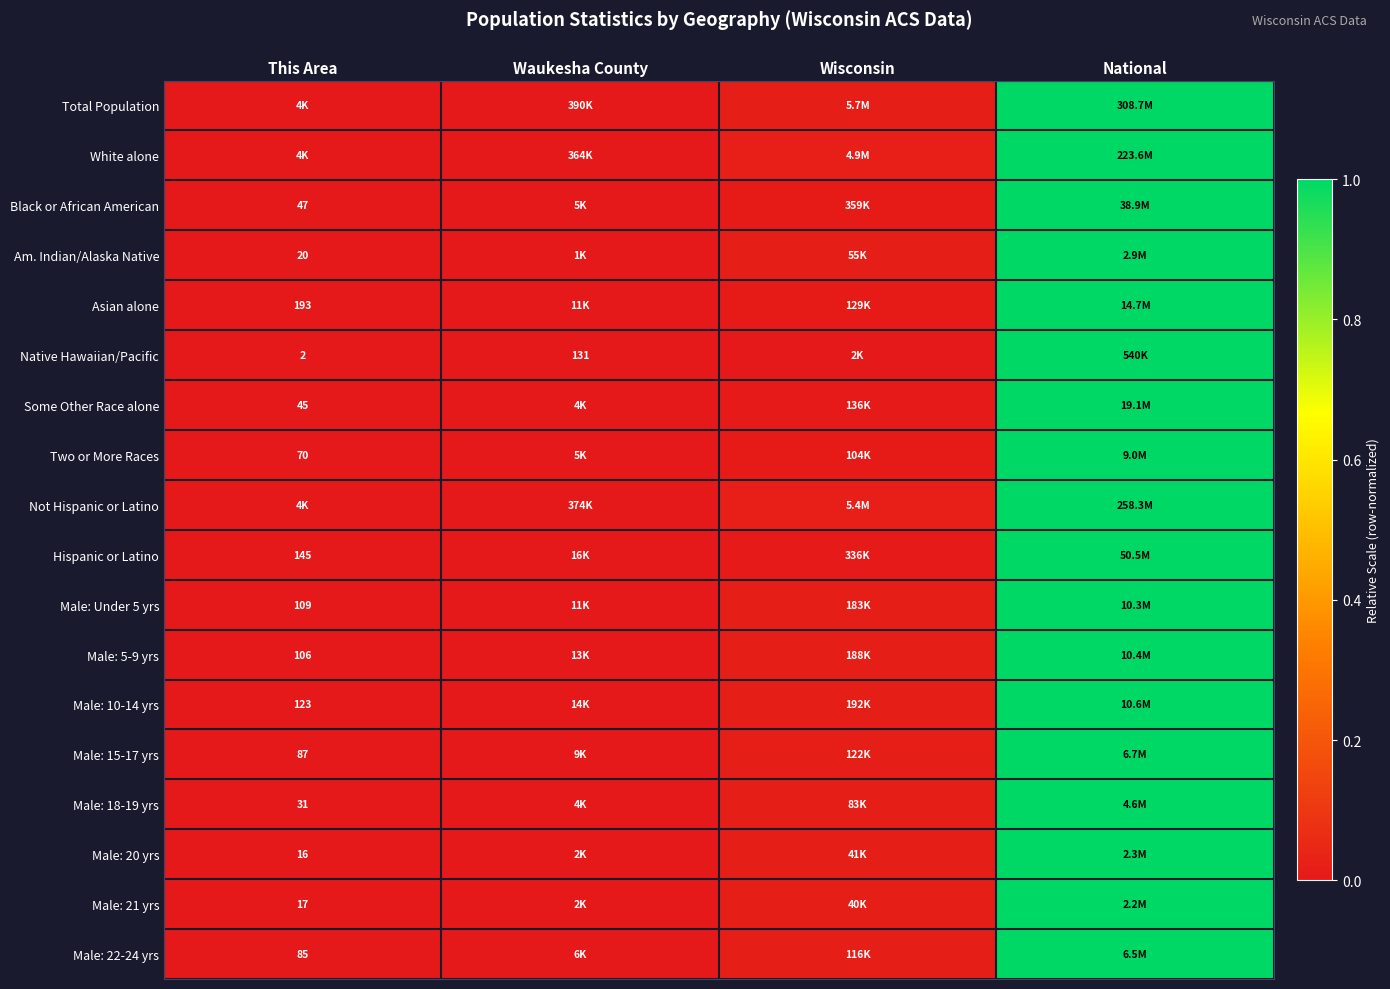

True or false: Male: 15-17 yrs has a value of 1.6 at National.

False